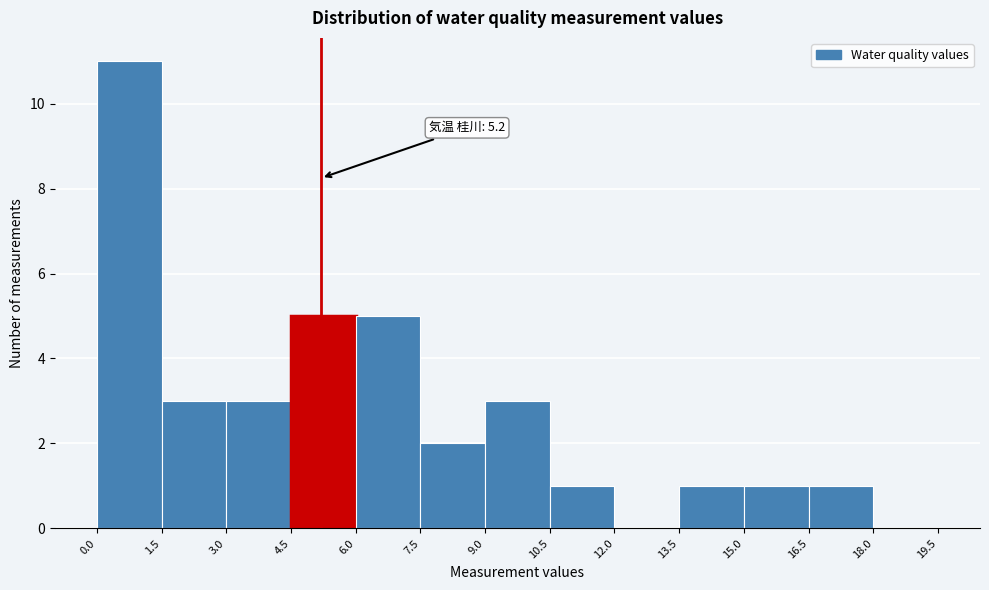

Over which range of the x-axis is the bar tallest?

0.0 to 1.5